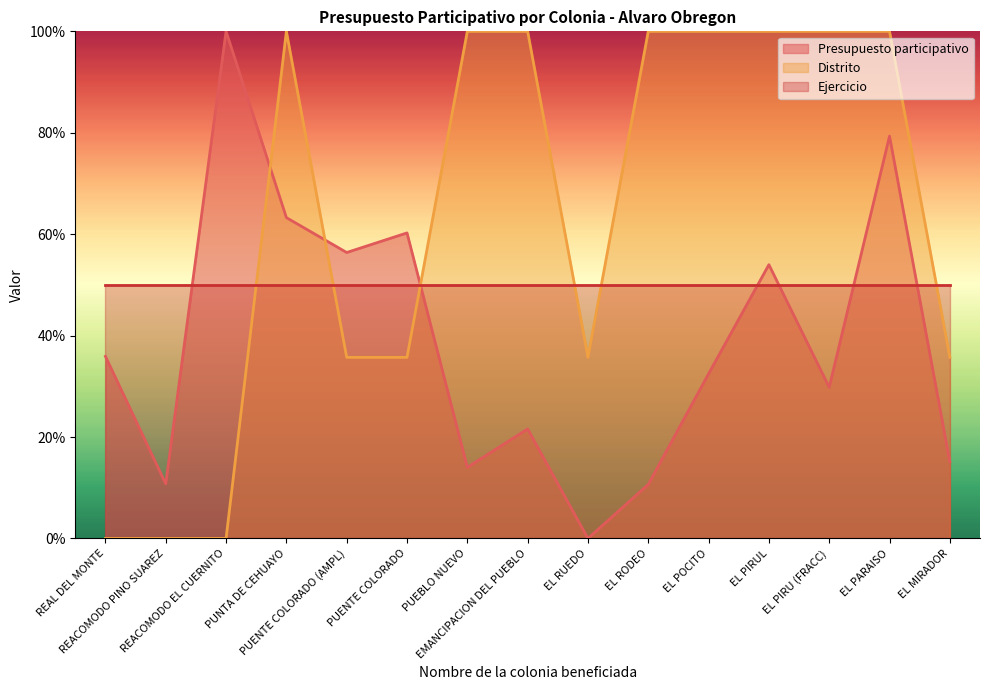

Between EL POCITO and EL PIRUL, which is larger?

EL PIRUL